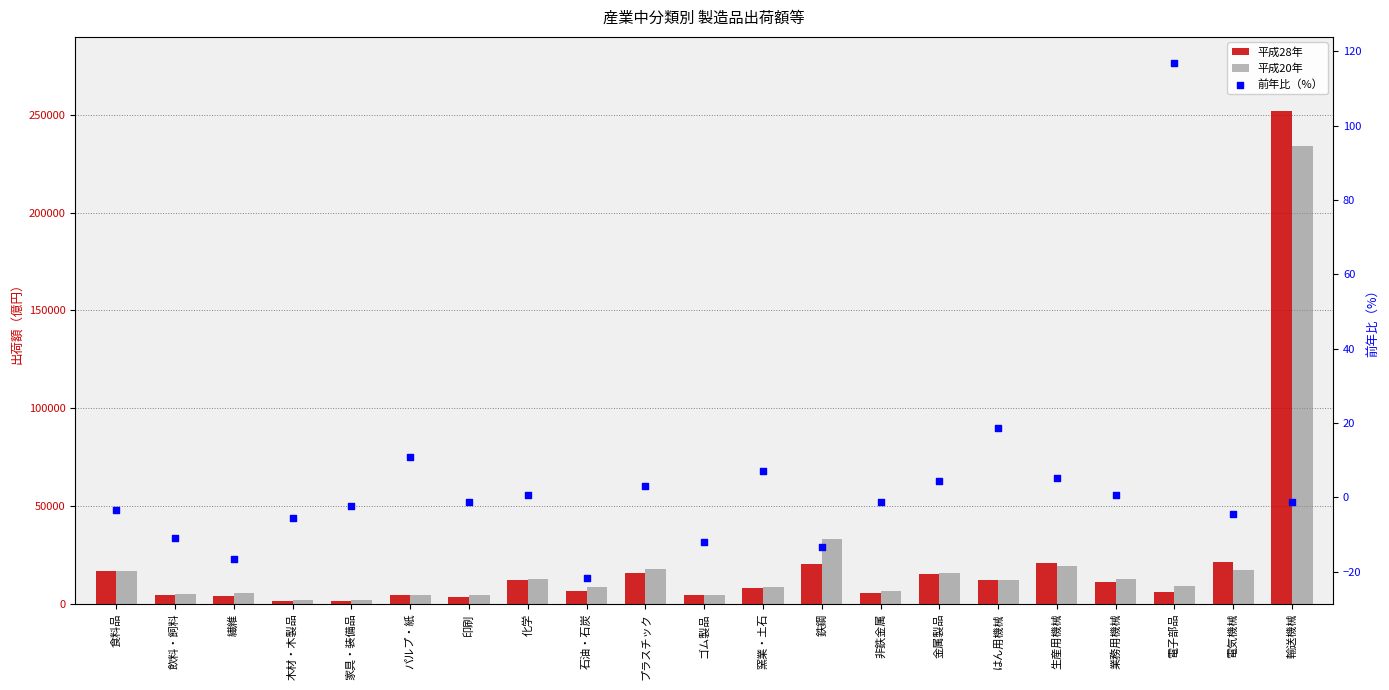

Which series has the largest total across all categories?

平成20年